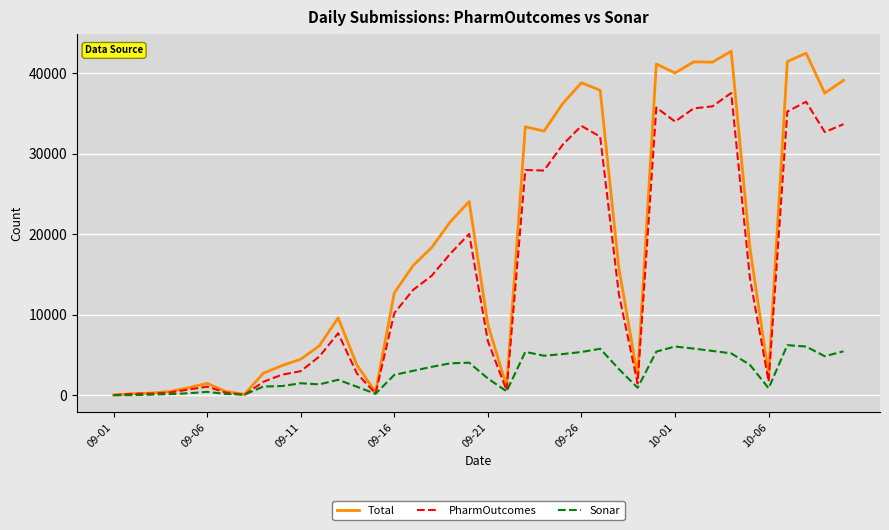

List the series in order of their overall mean, lowest first.

Sonar, PharmOutcomes, Total